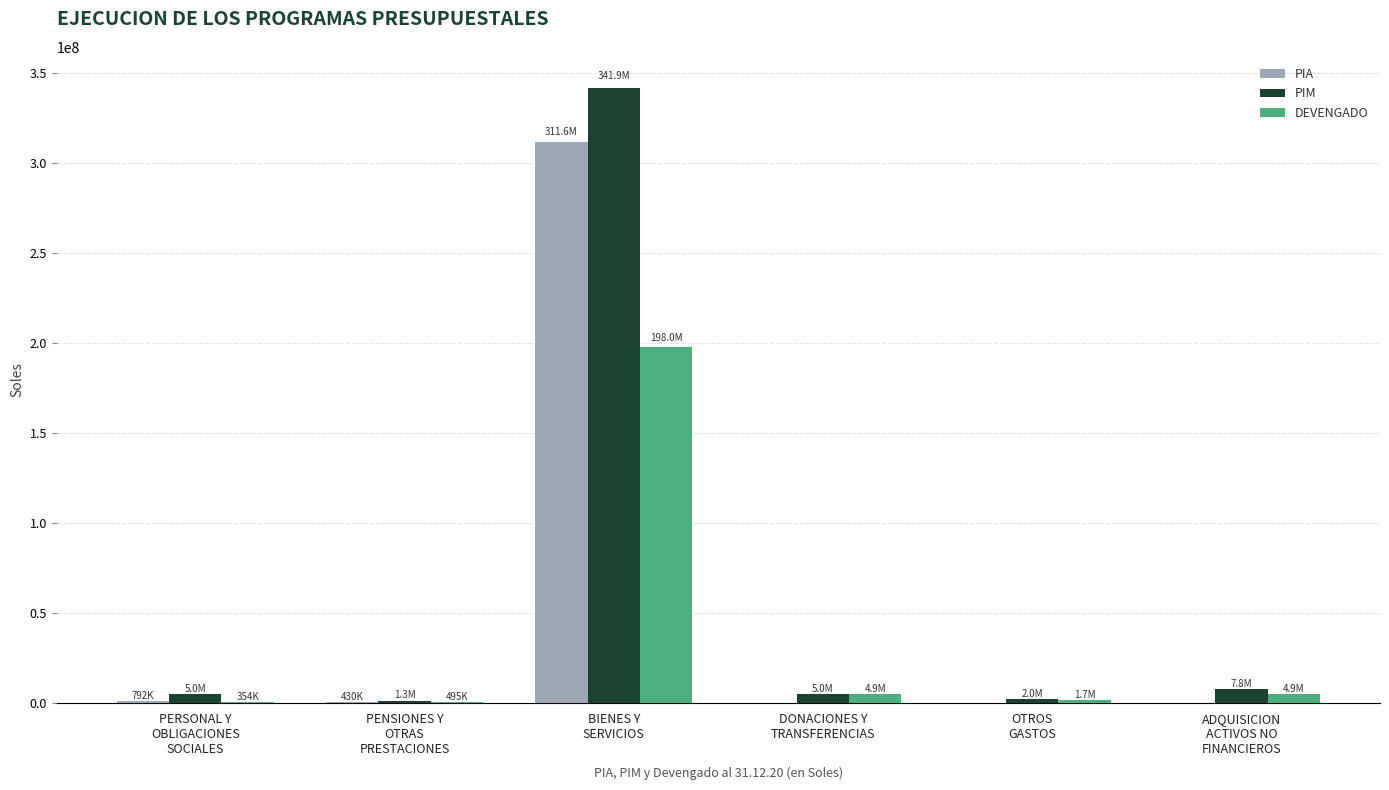

True or false: PIM has a value of 559900660.7 at BIENES Y
SERVICIOS.

False